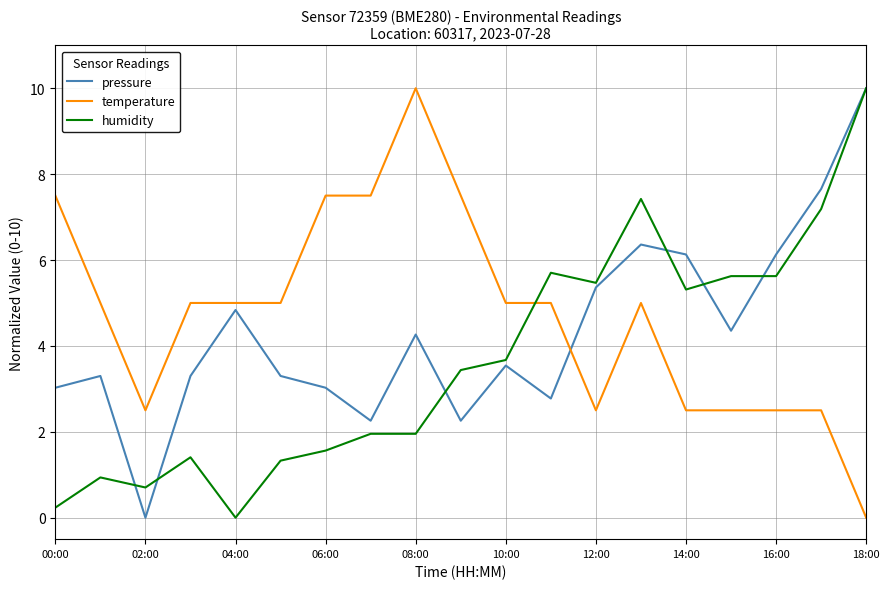

Which series ends up on top after the final intersection of humidity and temperature?

humidity